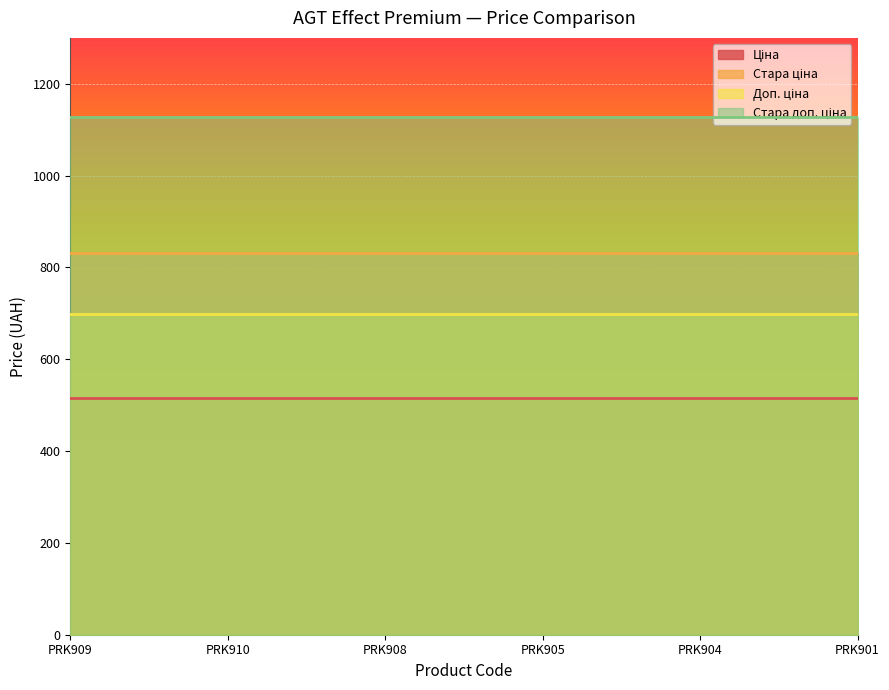

The Стара доп. ціна series shows 281.0 at PRK901. True or false?

False